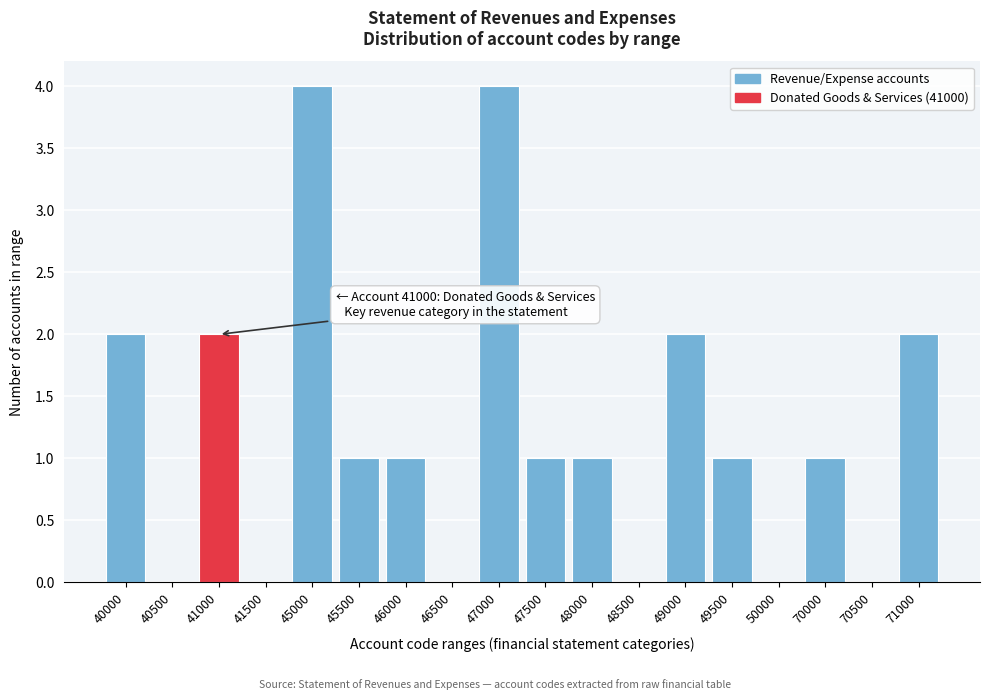

Reading right to left, transcribe all the data shown in this chart.

71000=2	70500=0	70000=1	50000=0	49500=1	49000=2	48500=0	48000=1	47500=1	47000=4	46500=0	46000=1	45500=1	45000=4	41500=0	41000=2	40500=0	40000=2